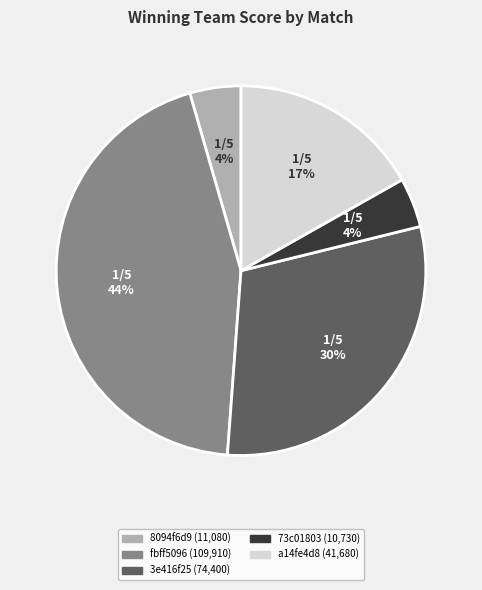

To the nearest percent, what is the difference between the largest and smallest slice percentages?

40%